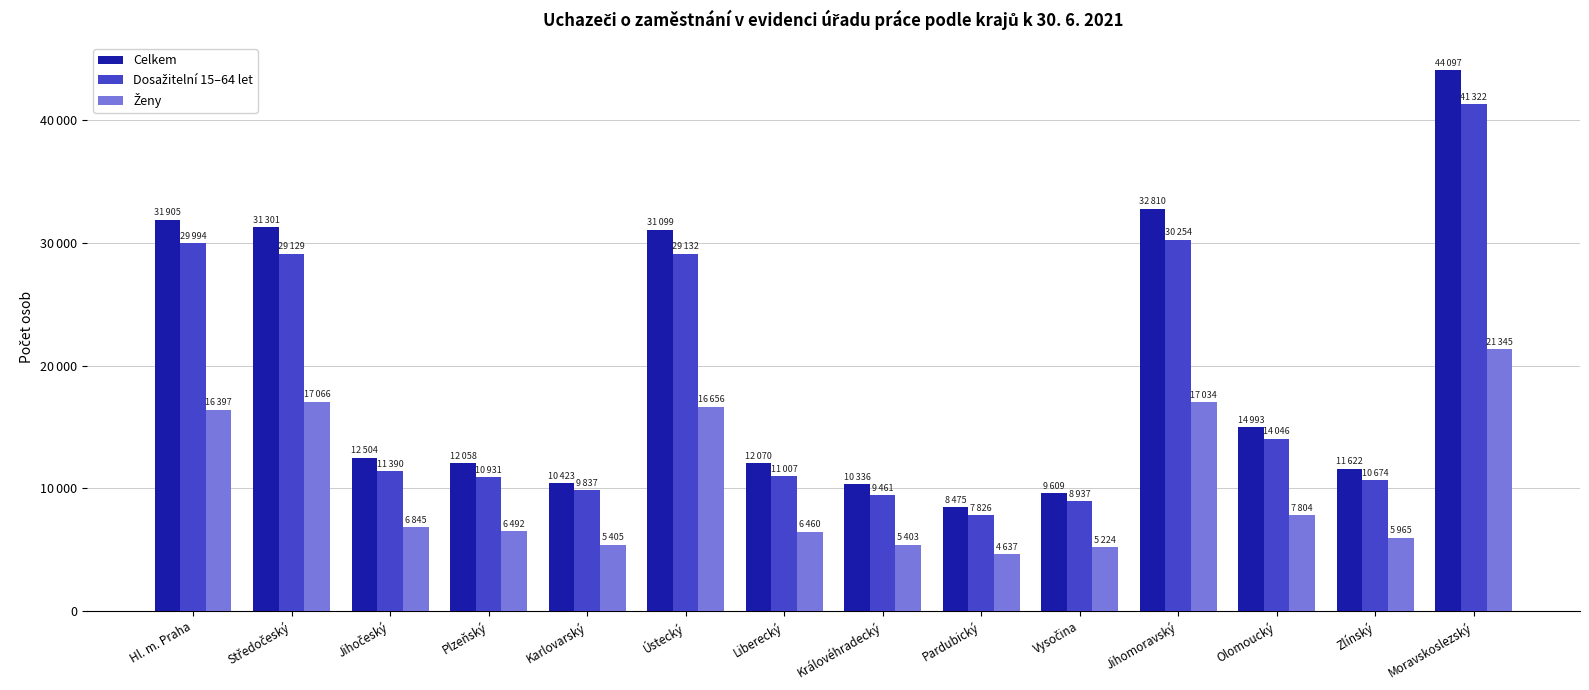

List the labels in order of Dosažitelní 15–64 let value, largest first.

Moravskoslezský, Jihomoravský, Hl. m. Praha, Ústecký, Středočeský, Olomoucký, Jihočeský, Liberecký, Plzeňský, Zlínský, Karlovarský, Královéhradecký, Vysočina, Pardubický